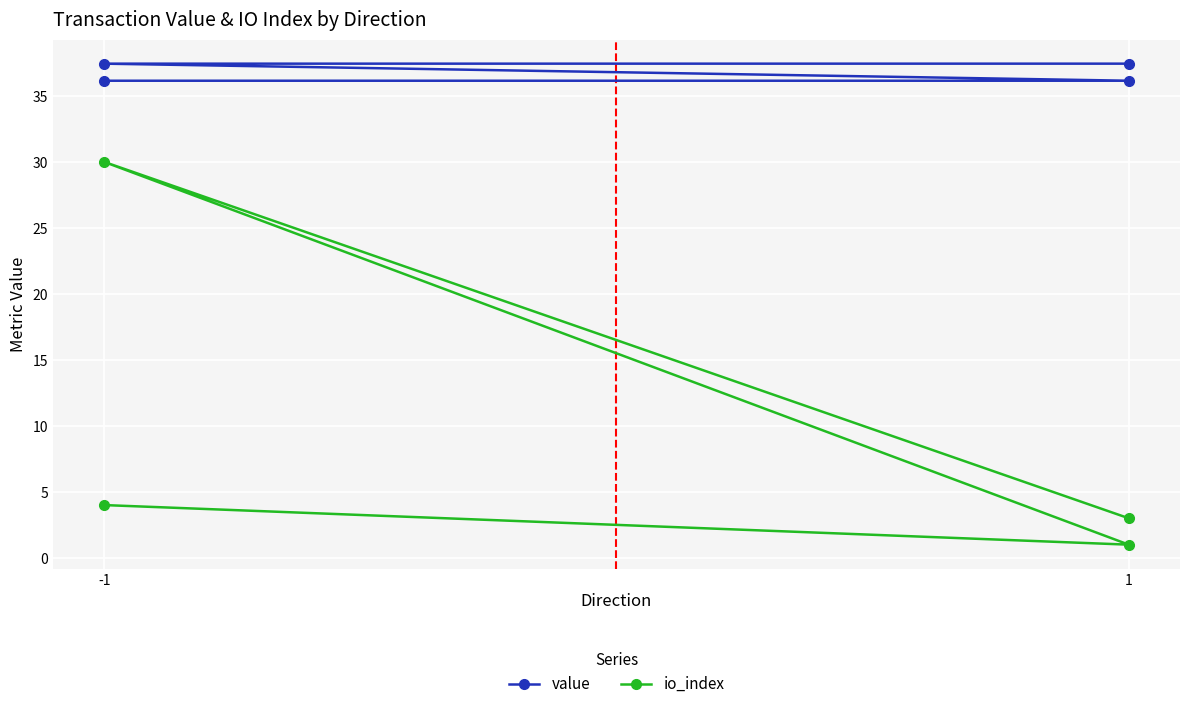

Reading left to right, transcribe all the data shown in this chart.

value: 36.1	36.1	37.4	37.4
io_index: 4.0	1.0	30.0	3.0